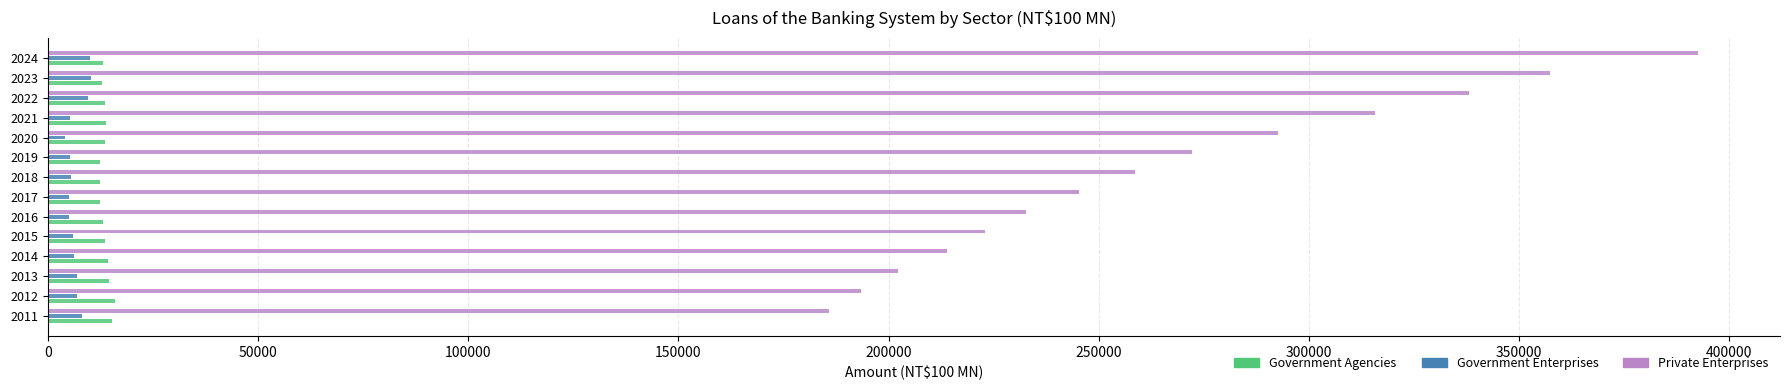

How many distinct data groups are displayed?

3